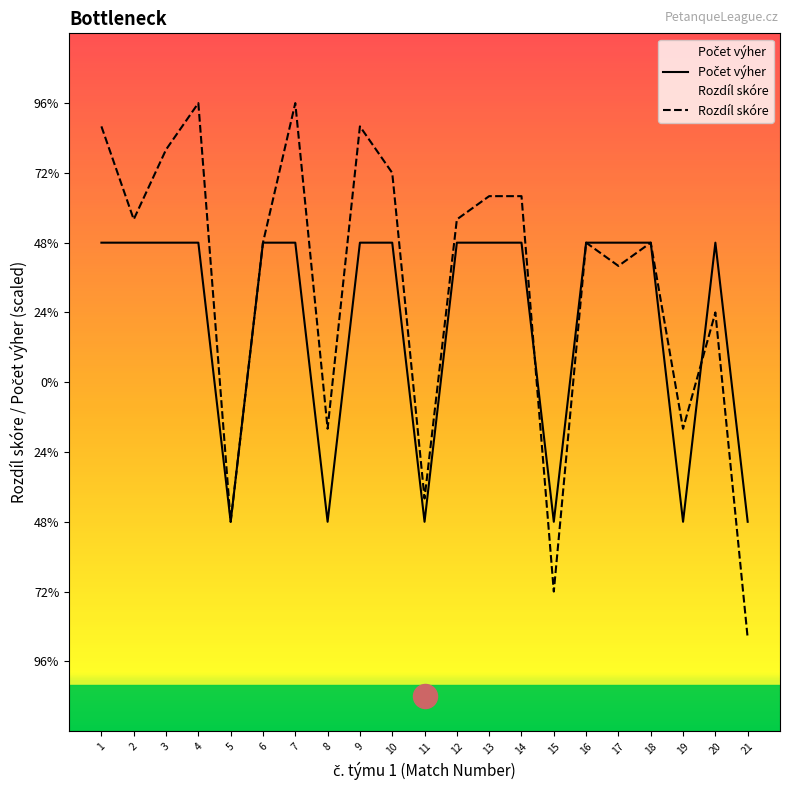

What is the total value across all series at 18?

12